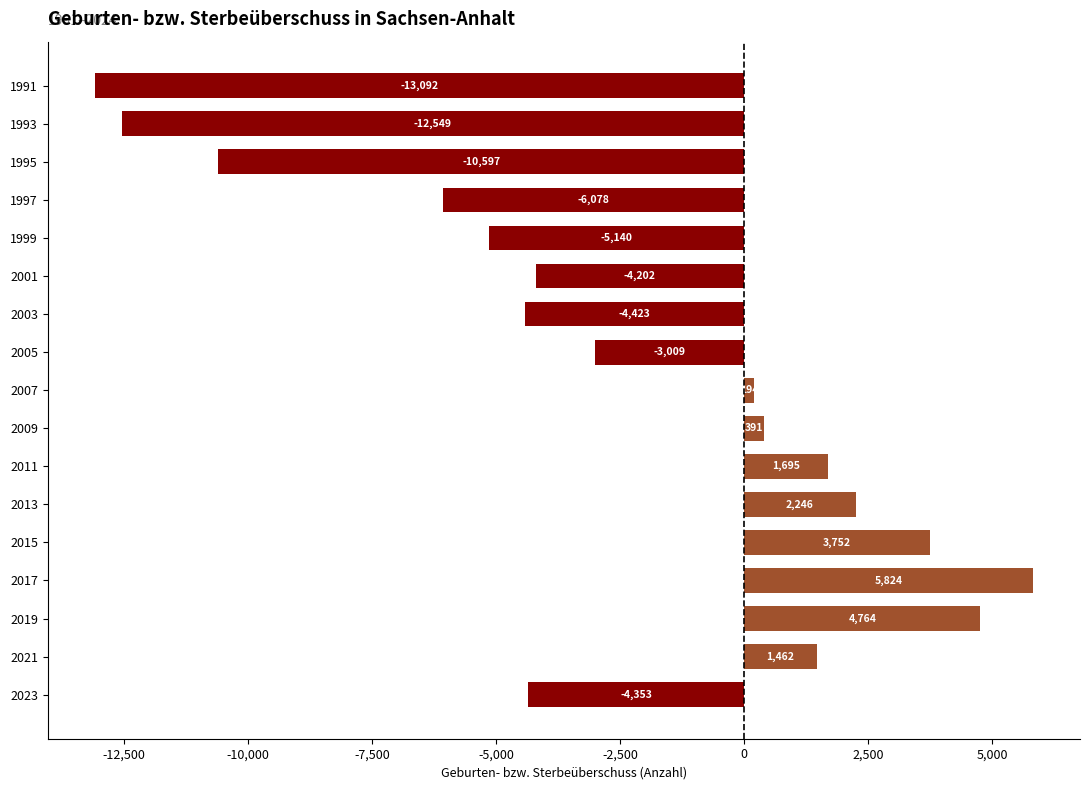

How many negative values are there?

9